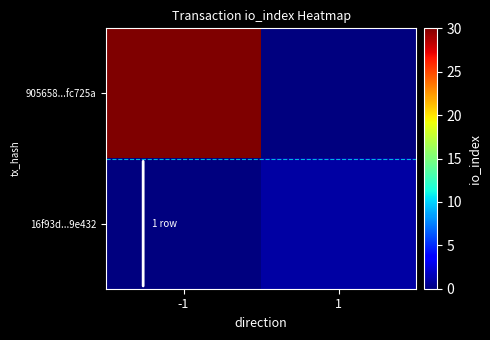

Rank the series at -1 from lowest to highest value.

16f93d...9e432, 905658...fc725a